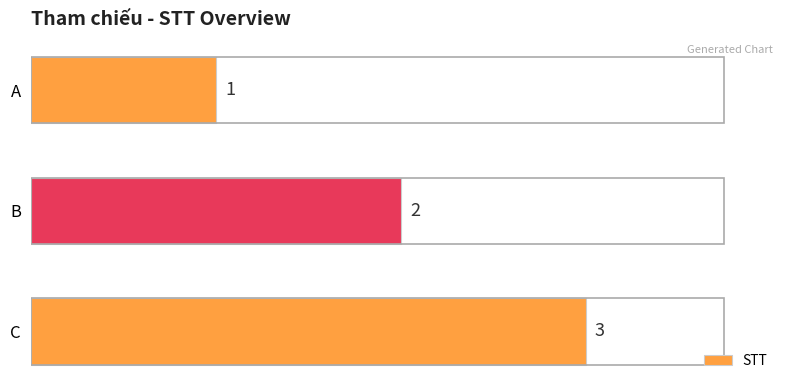

What is the ratio of the value at B to the value at A?

2.0